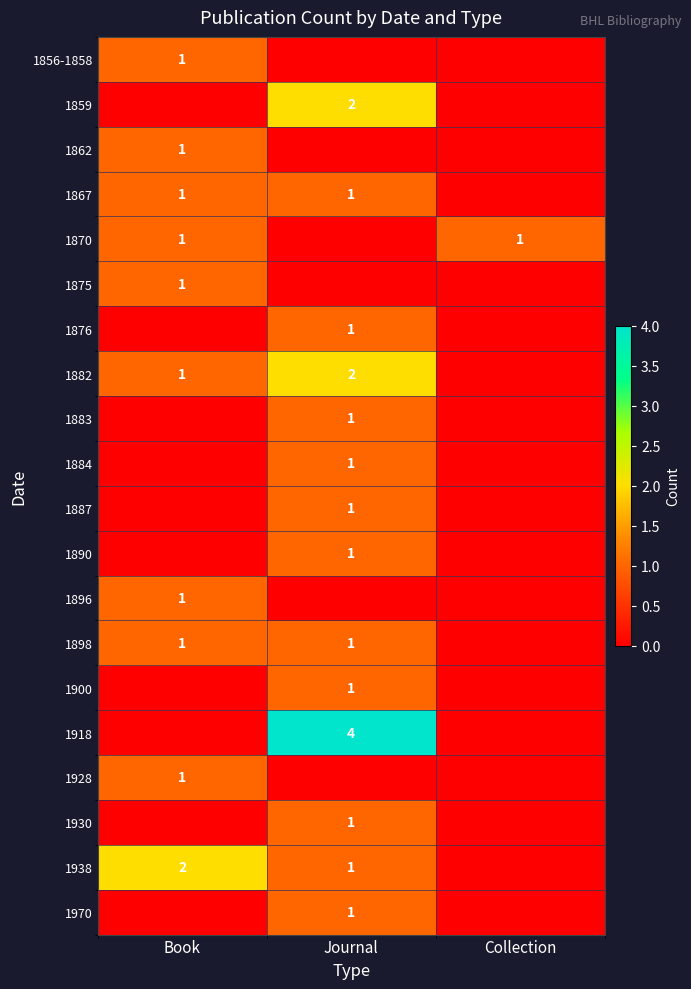

True or false: 1859 has a value of 1 at Journal.

False